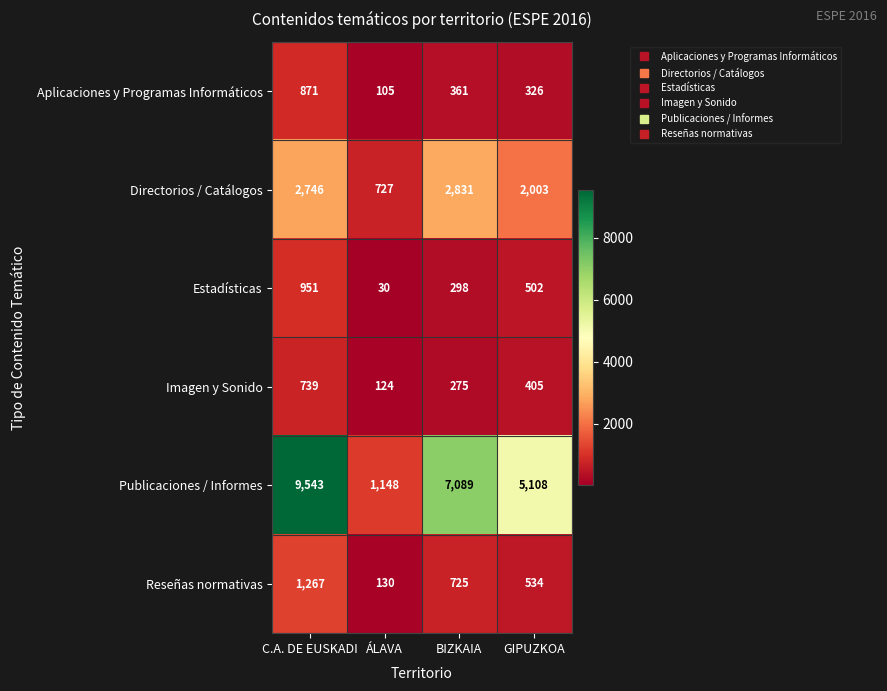

What is the sum of all Aplicaciones y Programas Informáticos values?

1663